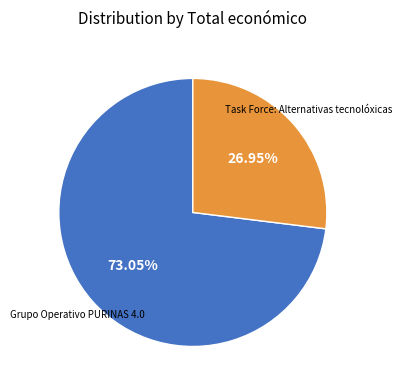

What is the largest slice in the pie chart?

Grupo Operativo PURINAS 4.0